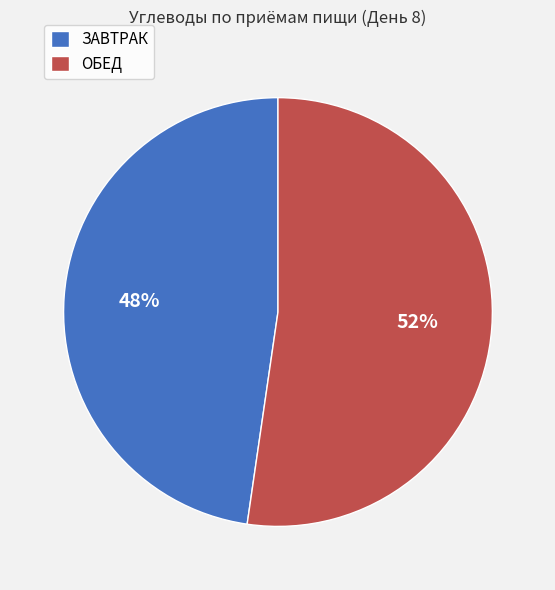

Which slice is the largest?

ОБЕД